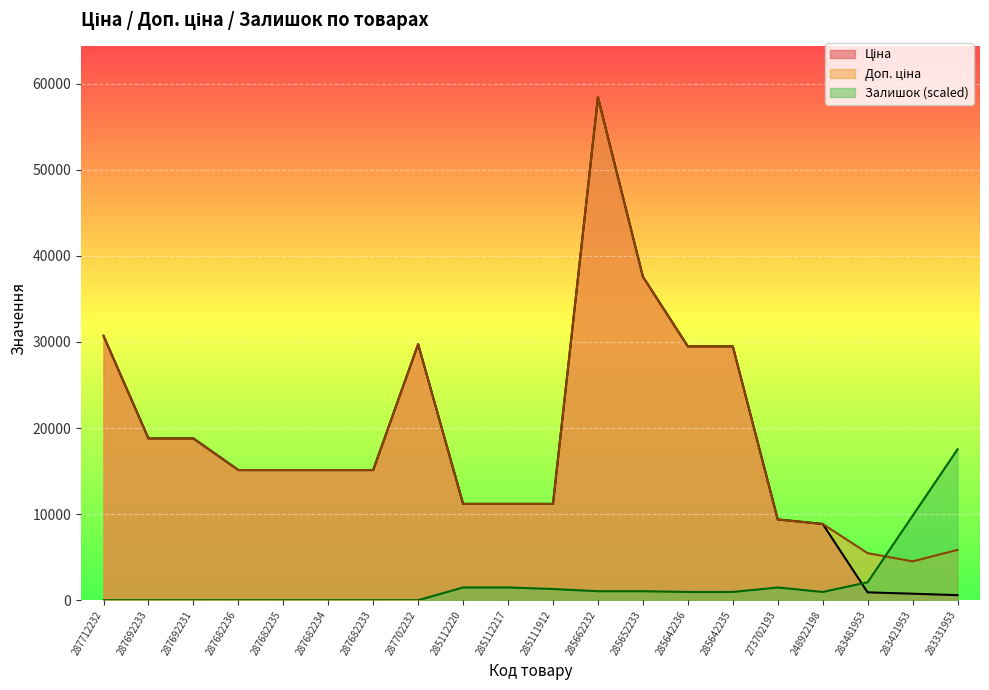

How many values in the Ціна series are below 15120?

8